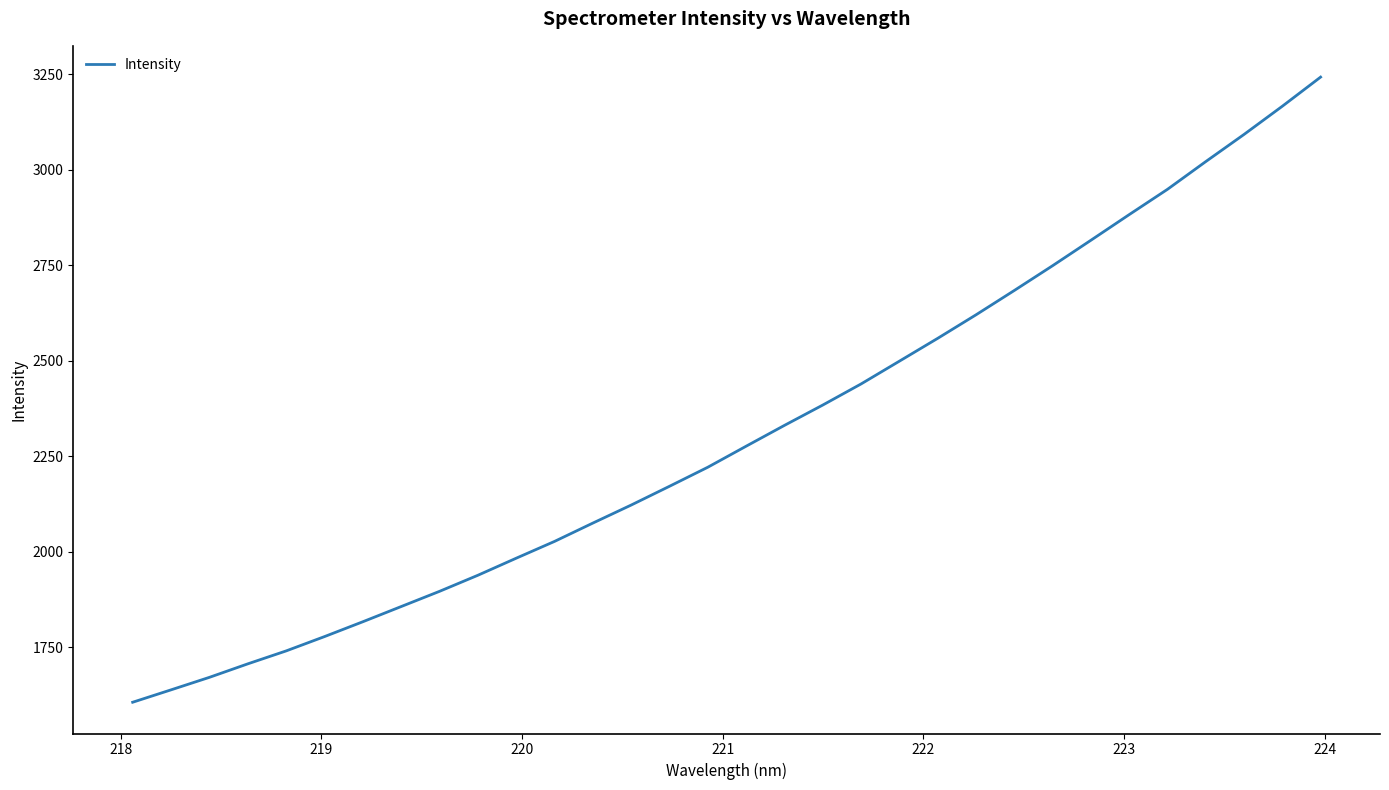

How many lines are shown in the chart?

1